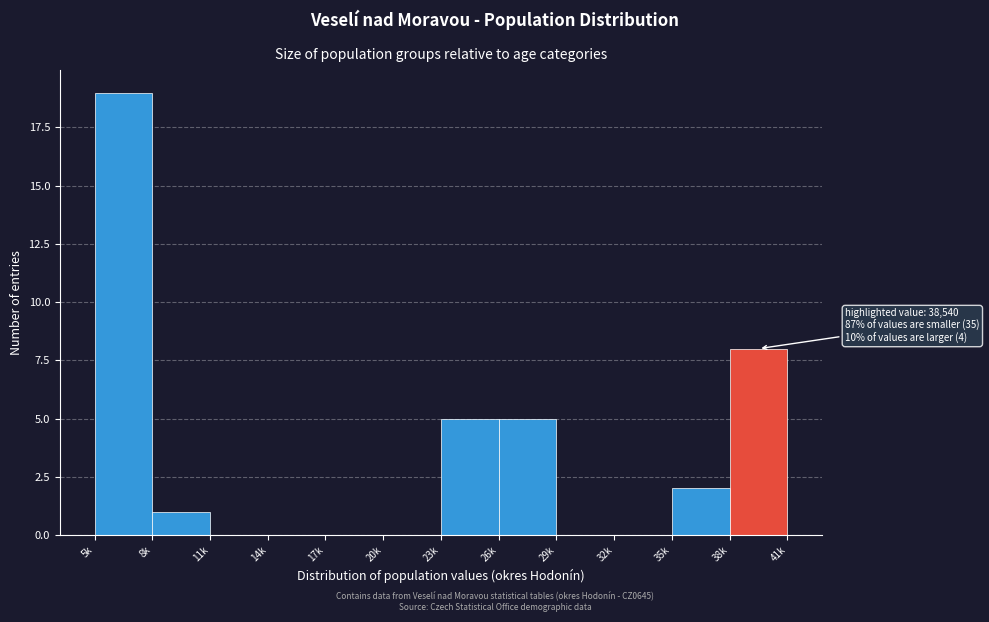

Reading right to left, list all the values displayed in this chart.

38k=8	35k=2	32k=0	29k=0	26k=5	23k=5	20k=0	17k=0	14k=0	11k=0	8k=1	5k=19